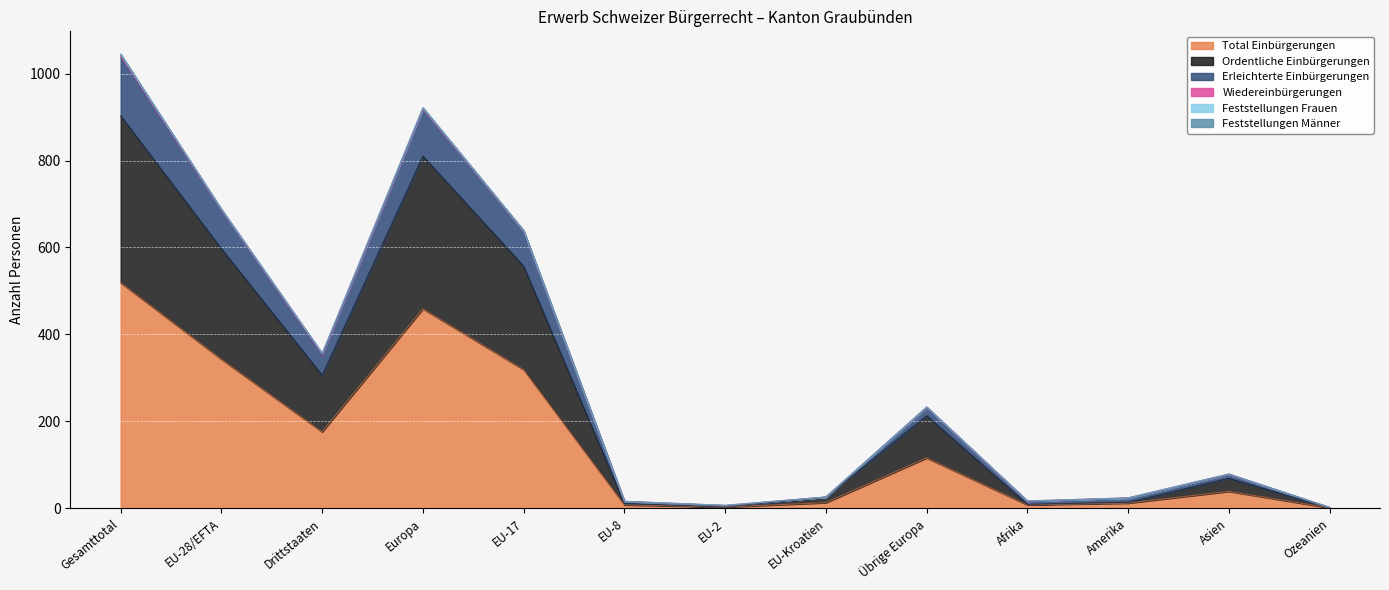

Is it true that Ordentliche Einbürgerungen equals 326 at Übrige Europa?

False